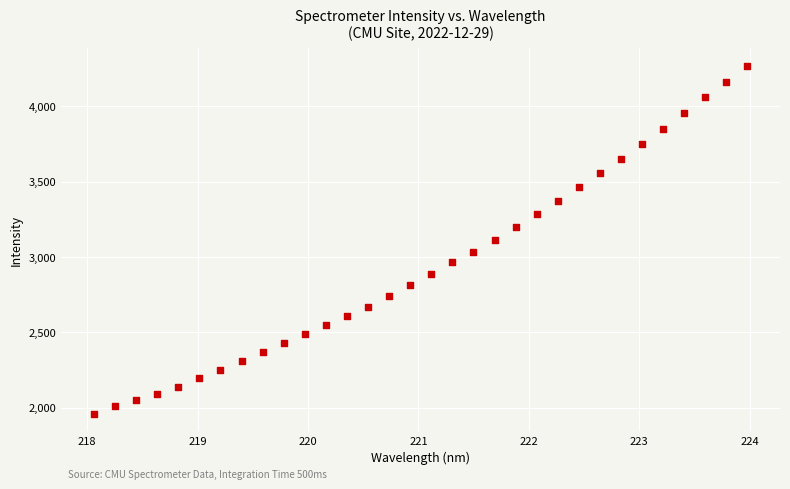

What is the range of Y values (max minus min)?

2309.5